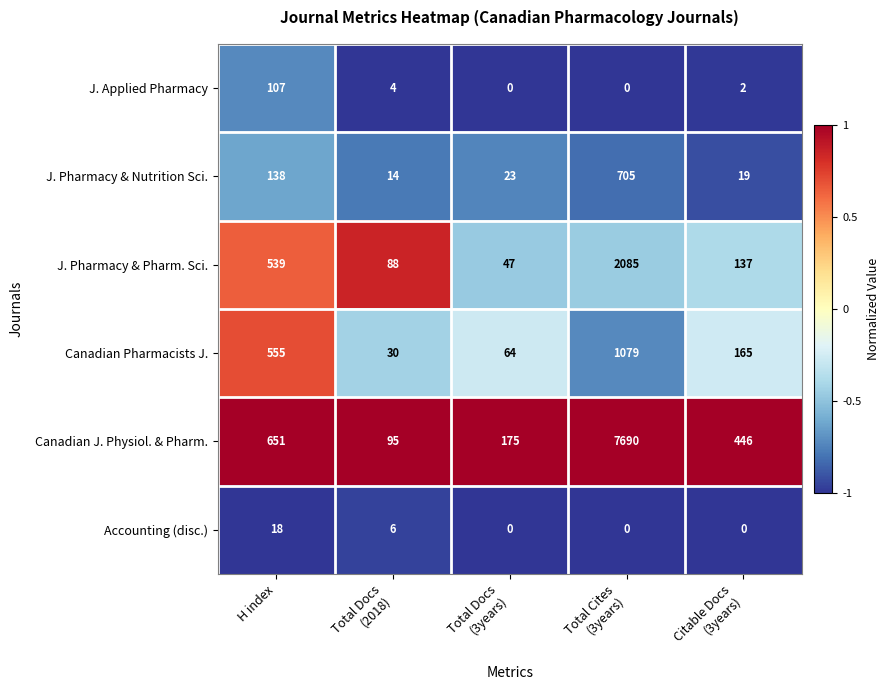

Reading right to left, what are all the values shown in this chart?

J. Applied Pharmacy: 2	0	0	4	107
J. Pharmacy & Nutrition Sci.: 19	705	23	14	138
J. Pharmacy & Pharm. Sci.: 137	2085	47	88	539
Canadian Pharmacists J.: 165	1079	64	30	555
Canadian J. Physiol. & Pharm.: 446	7690	175	95	651
Accounting (disc.): 0	0	0	6	18